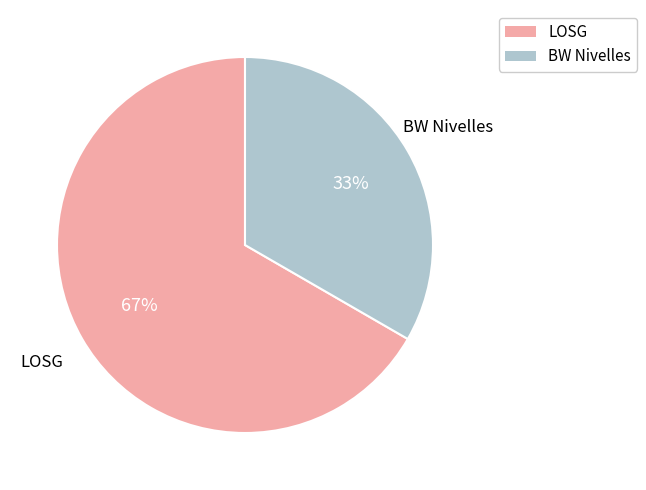

To the nearest percent, what is the average slice percentage?

50%